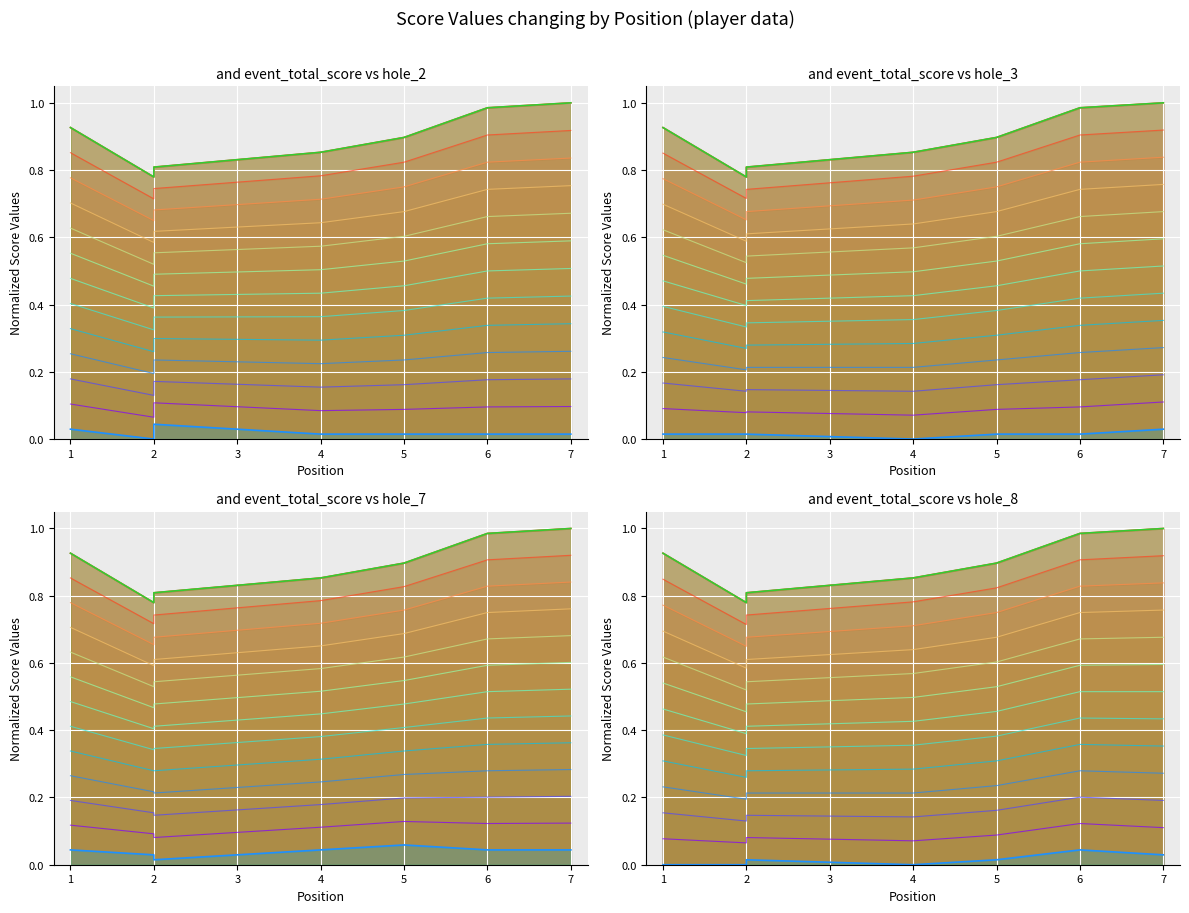

Which label corresponds to the smallest value in the chart?

2